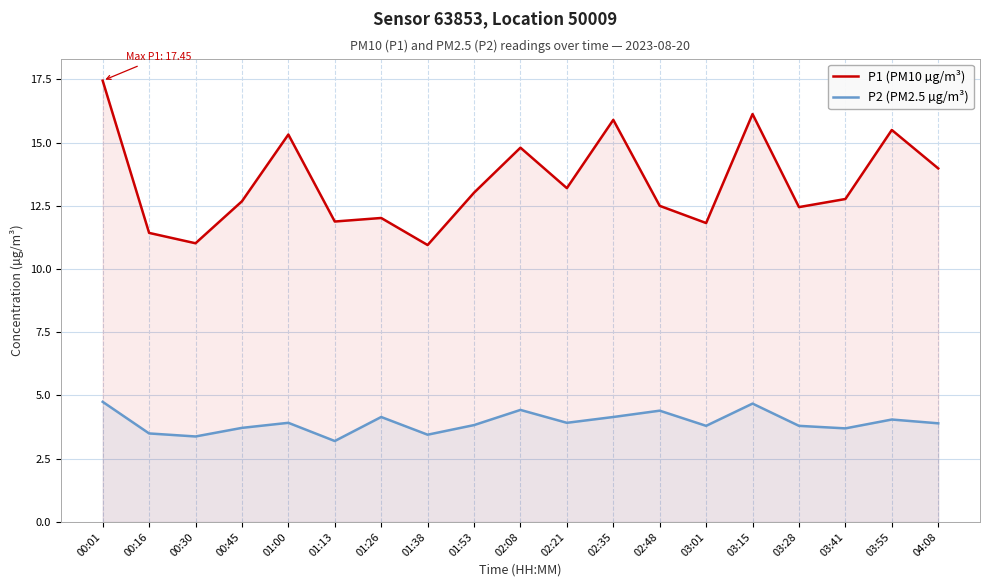

What is the label of the 4th point from the left?

00:45